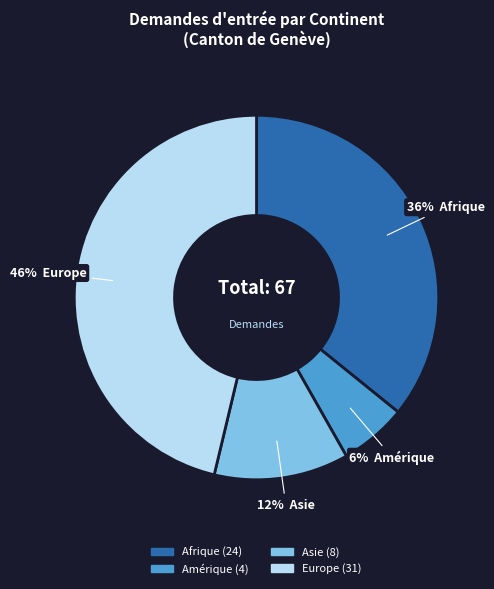

Which has a higher value, Afrique or Amérique?

Afrique